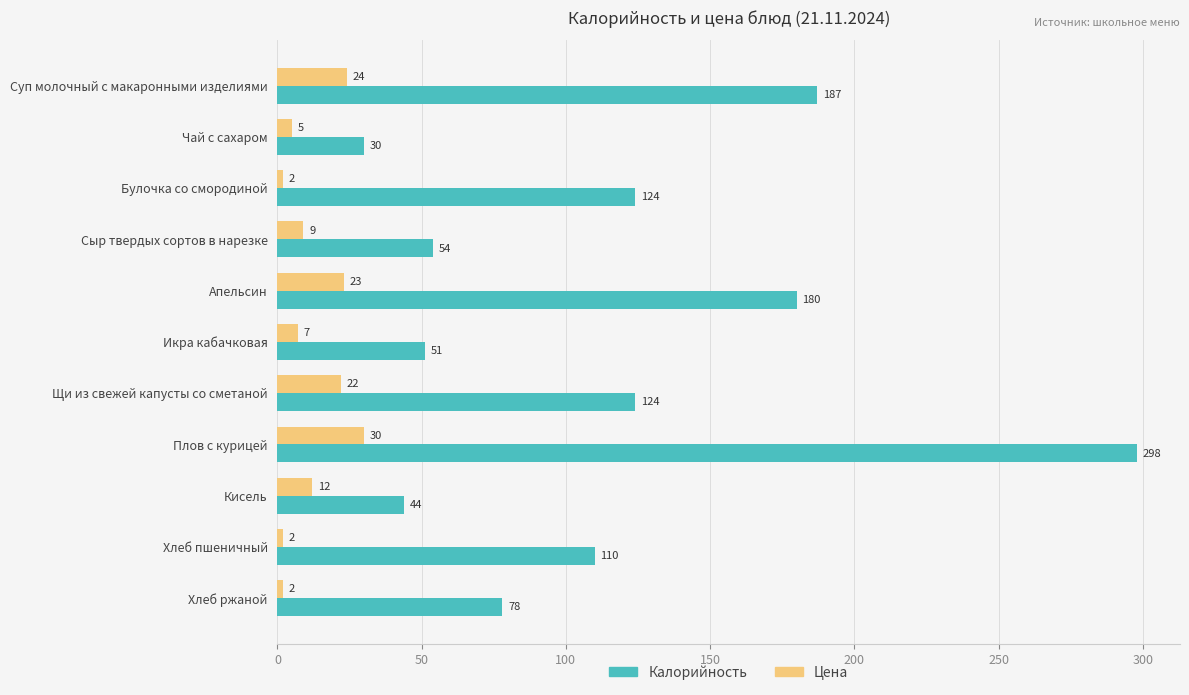

At how many categories does at least one series exceed 71?

7